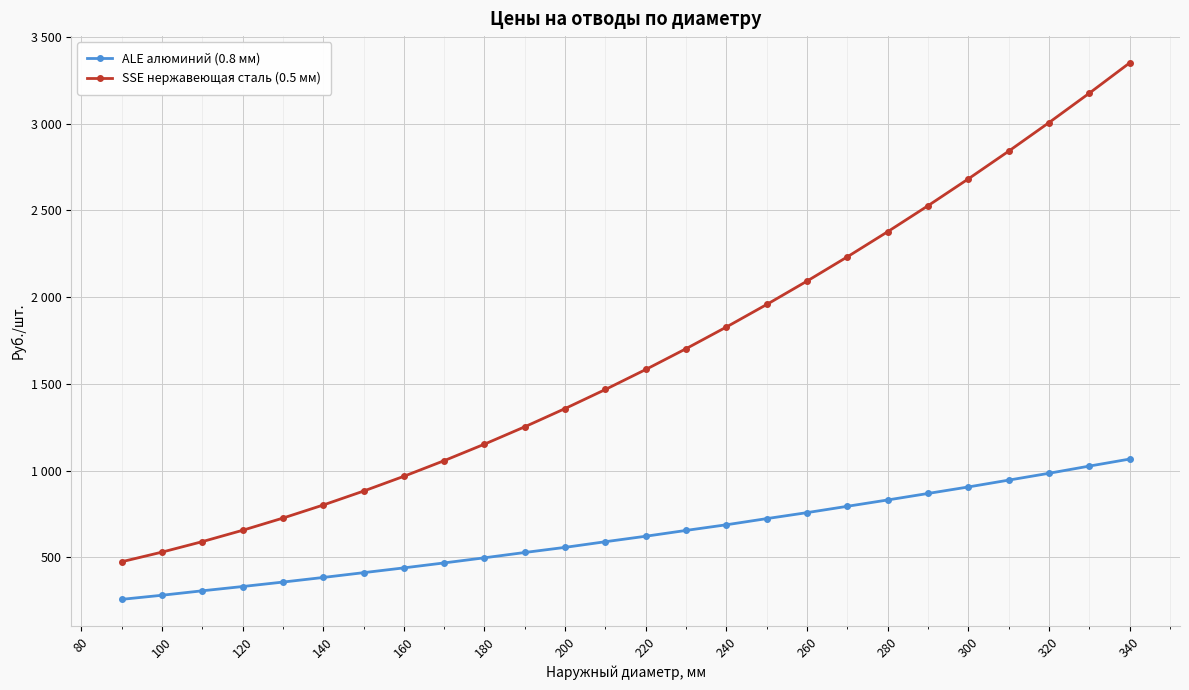

Does the chart have visible grid lines?

Yes